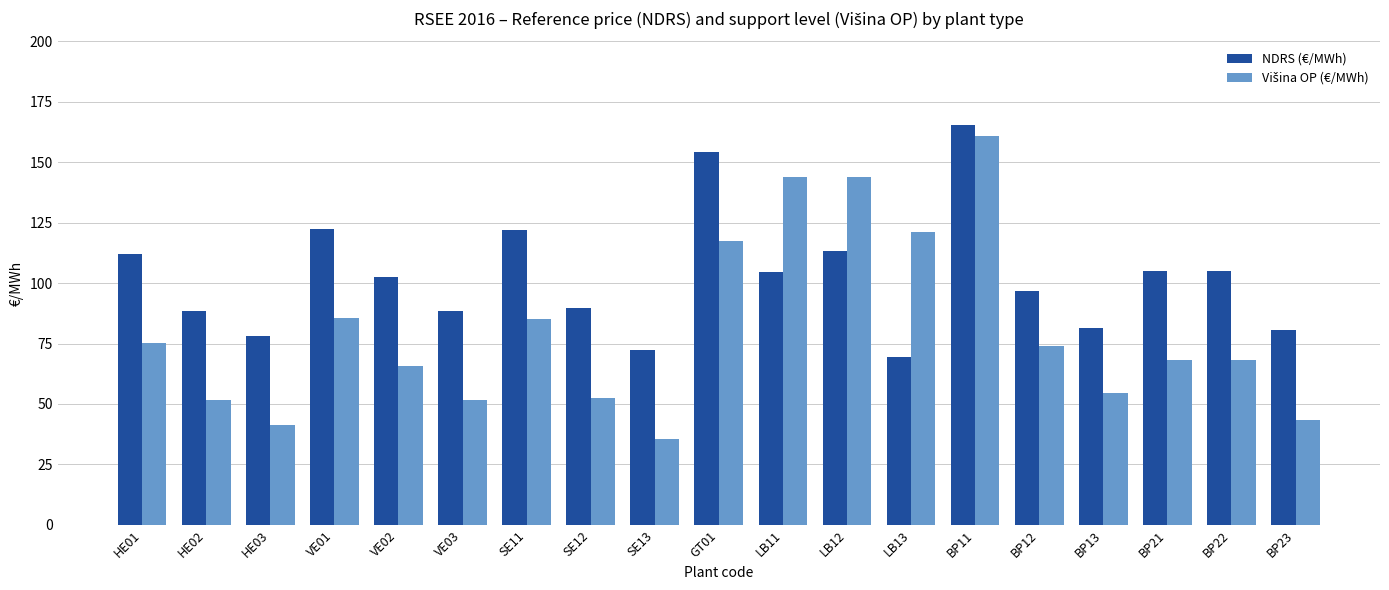

True or false: NDRS (€/MWh) has a value of 22.4 at SE13.

False